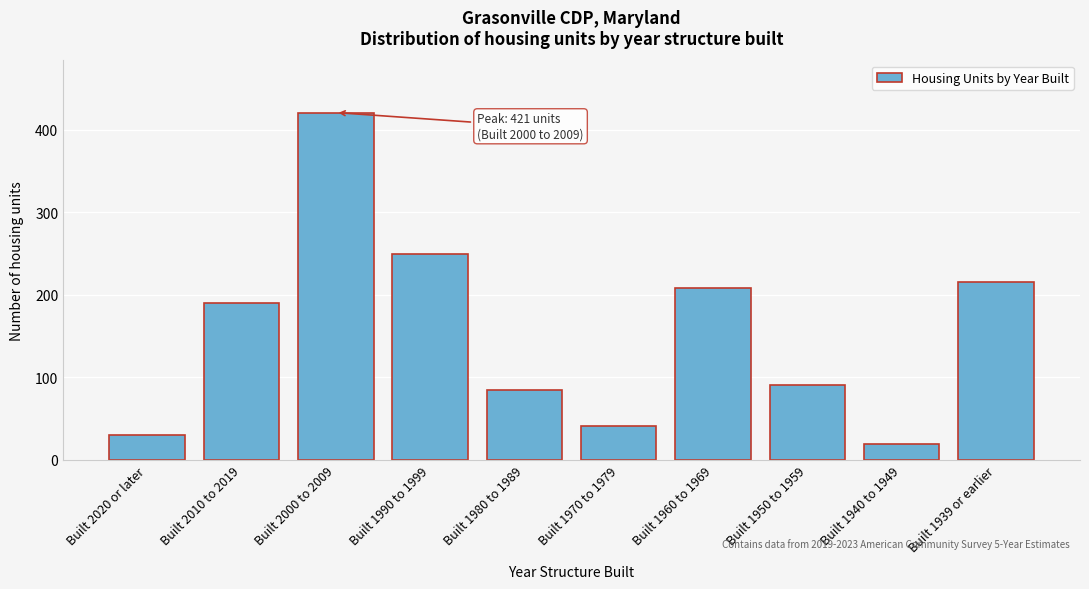

Reading left to right, list all the values displayed in this chart.

Built 2020 or later=30	Built 2010 to 2019=190	Built 2000 to 2009=421	Built 1990 to 1999=250	Built 1980 to 1989=84	Built 1970 to 1979=41	Built 1960 to 1969=208	Built 1950 to 1959=90	Built 1940 to 1949=19	Built 1939 or earlier=216